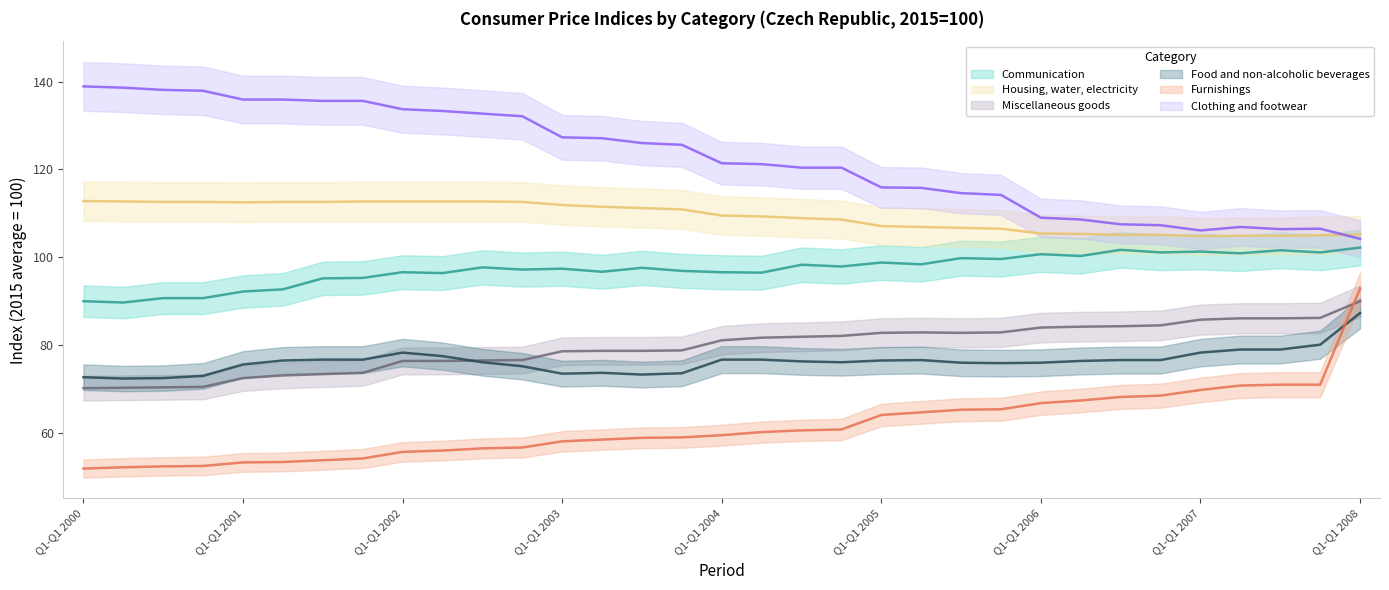

The Miscellaneous goods series shows 111.4 at Q1-Q4 2002. True or false?

False